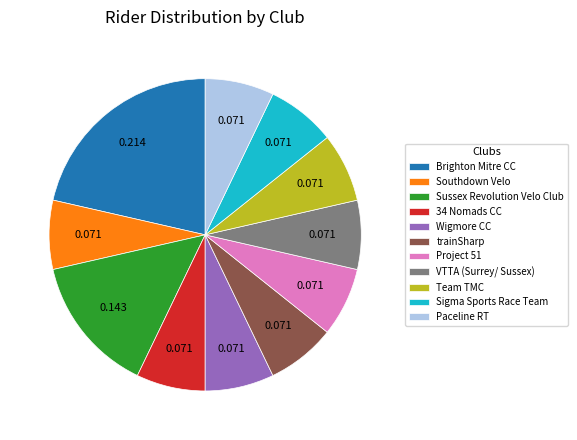

What is the largest slice in the pie chart?

Brighton Mitre CC